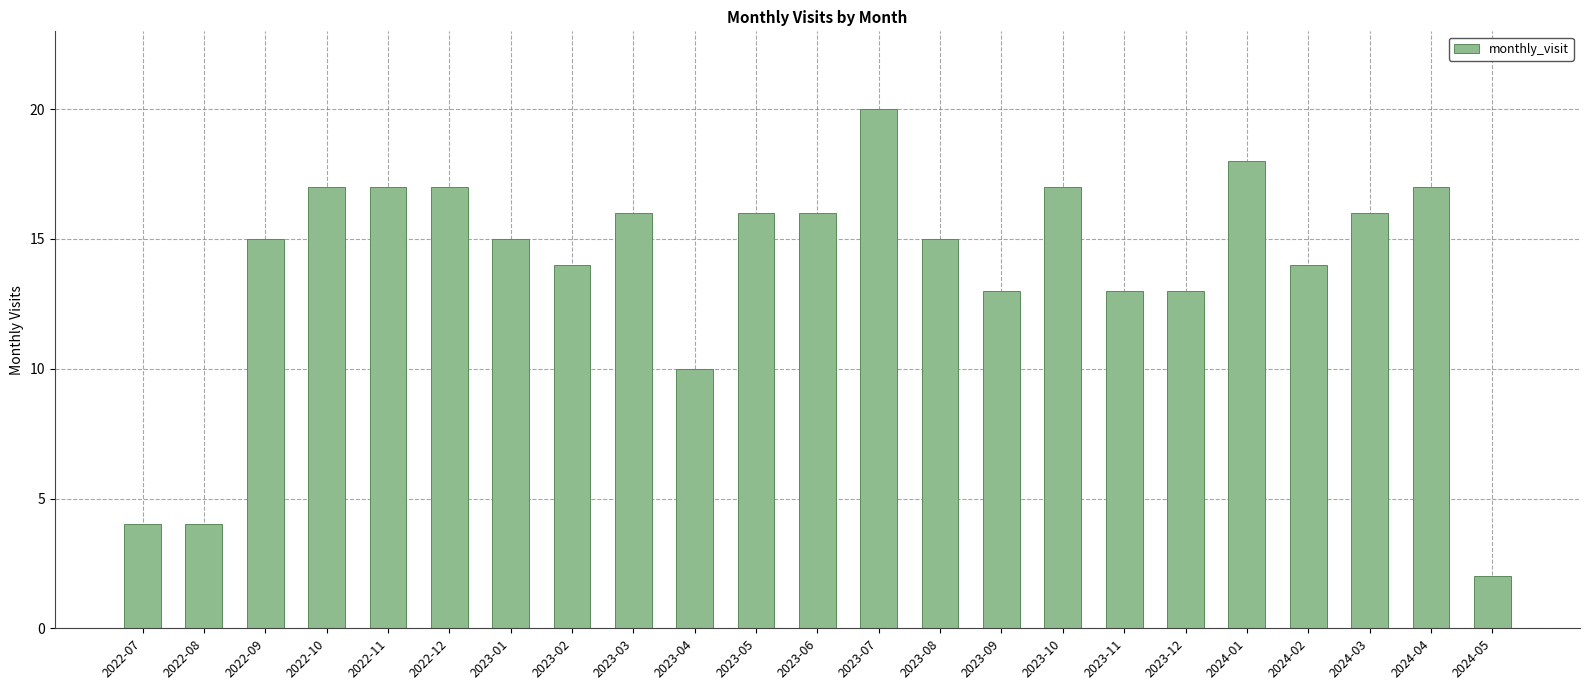

The chart shows a value of 14 at 2023-02. True or false?

True